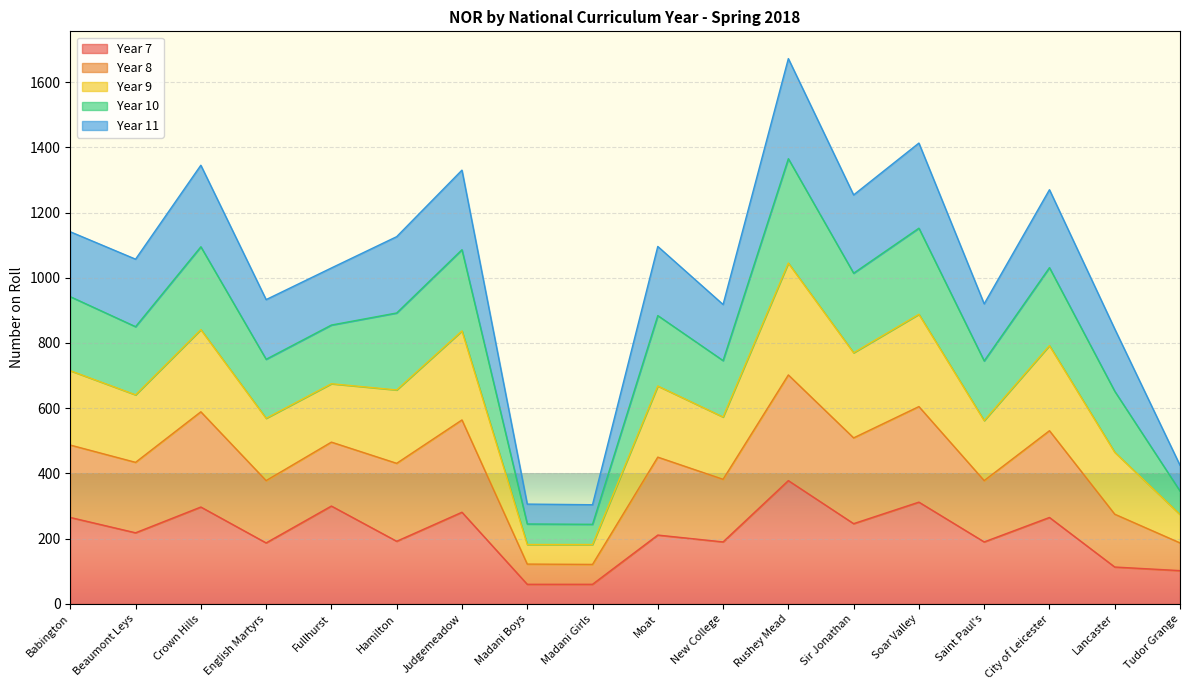

What is the lowest value of the Year 7 series?

60